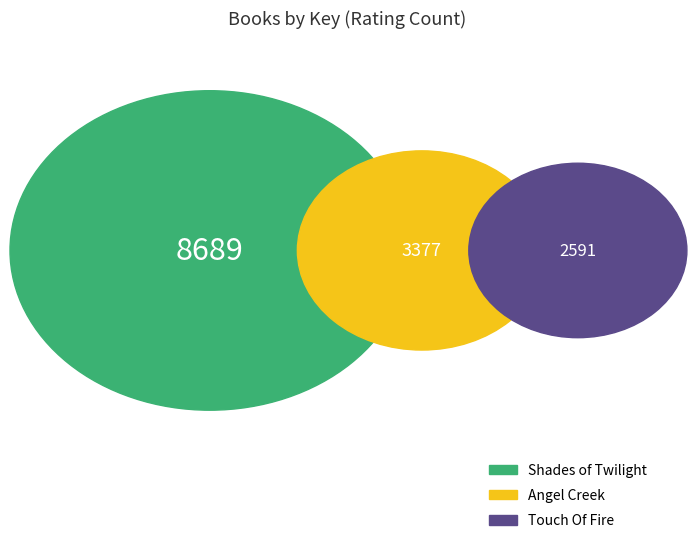

Rank the categories by value from lowest to highest.

Touch Of Fire, Angel Creek, Shades of Twilight